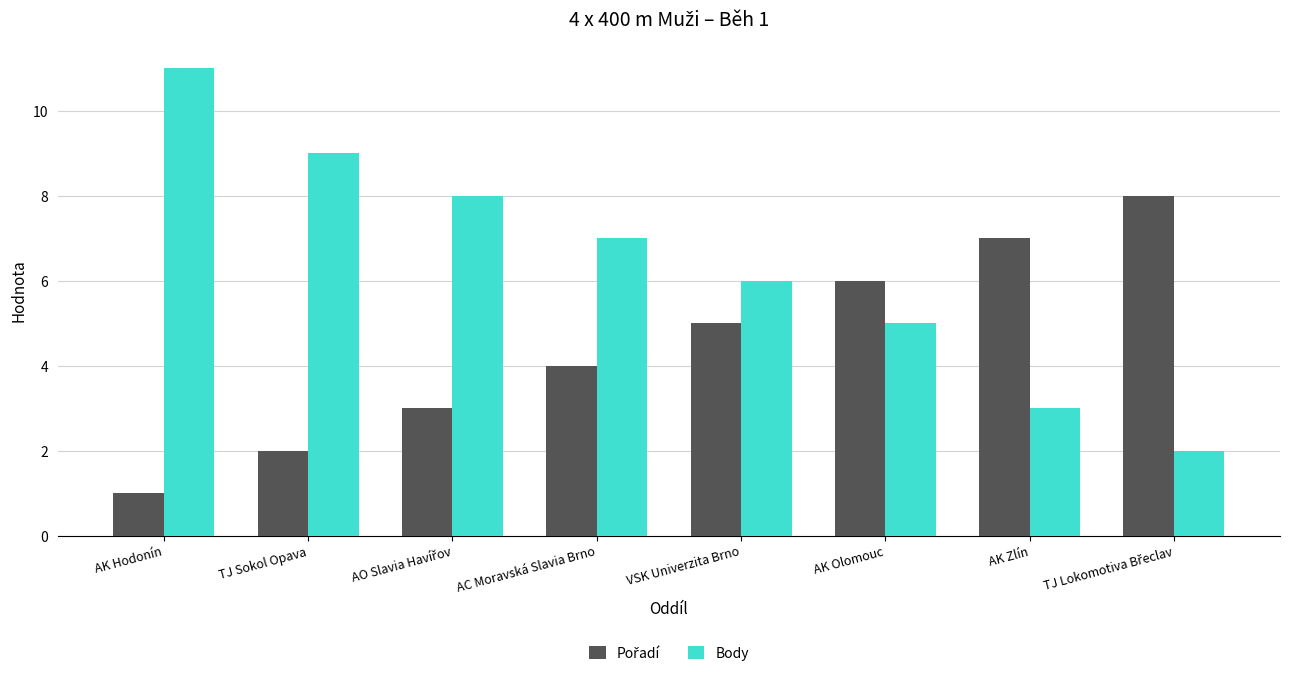

The Body series shows 7 at AC Moravská Slavia Brno. True or false?

True